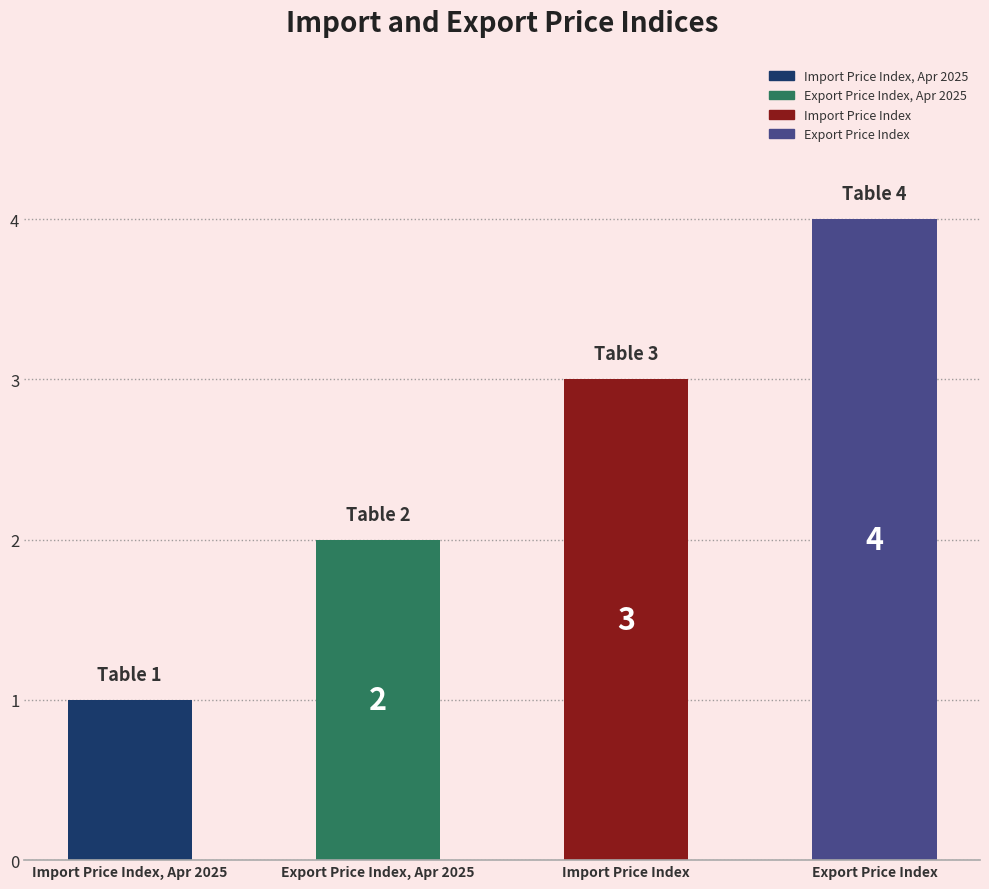

How many data points does each series have?

4